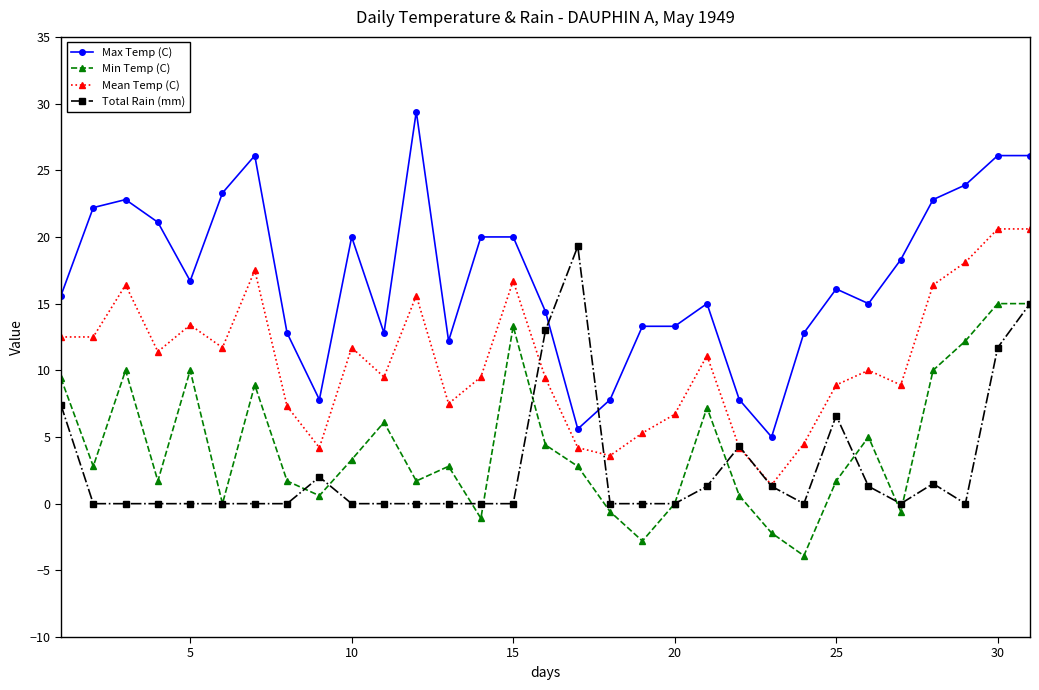

True or false: Total Rain (mm) has more than 0 interior local peaks.

True